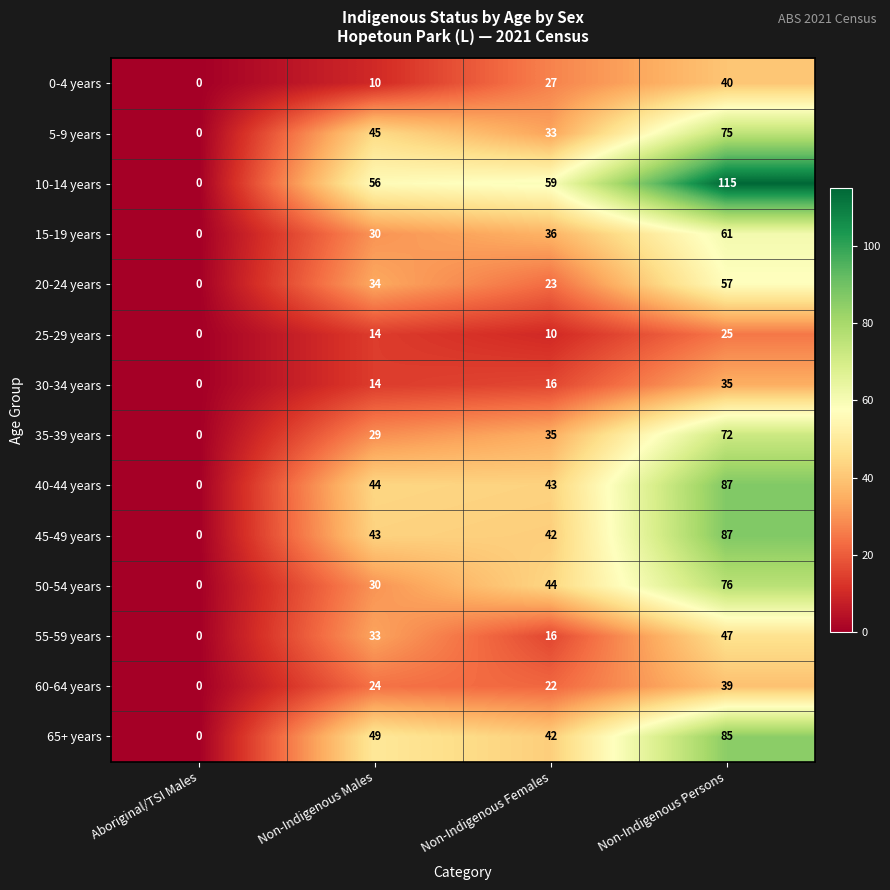

List the labels in order of 65+ years value, largest first.

Non-Indigenous Persons, Non-Indigenous Males, Non-Indigenous Females, Aboriginal/TSI Males